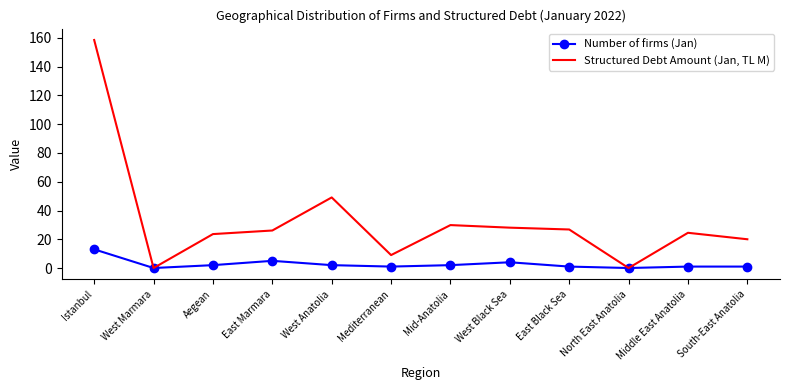

Between West Marmara and East Black Sea, which series saw the biggest shift?

Structured Debt Amount (Jan, TL M)